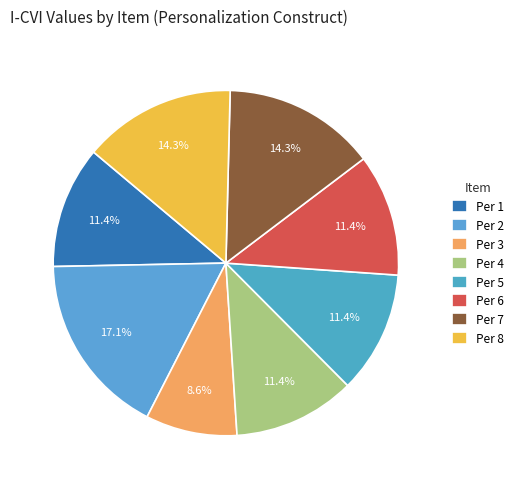

To the nearest percent, what is the difference between the Per 8 and Per 5 slice percentages?

3%